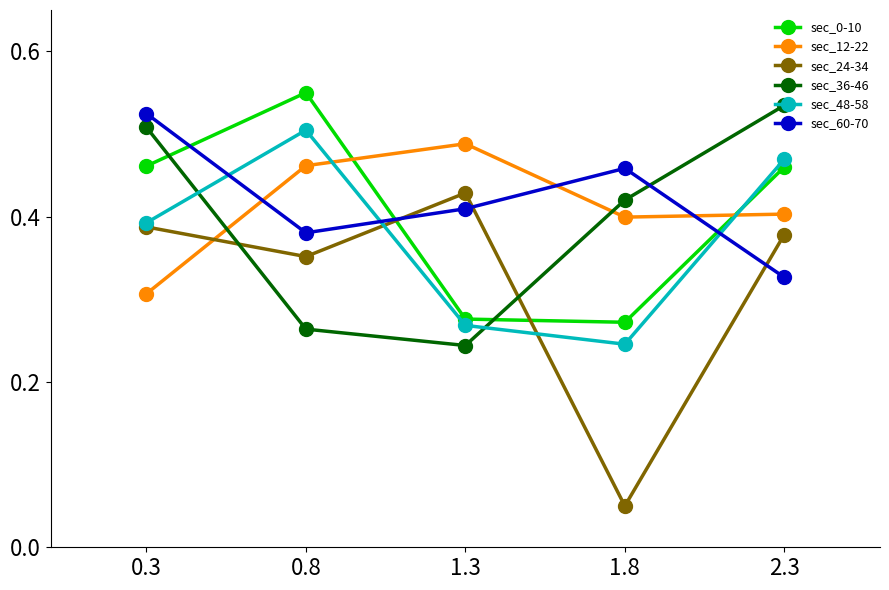

At which label is sec_48-58 closest to 0?

1.8